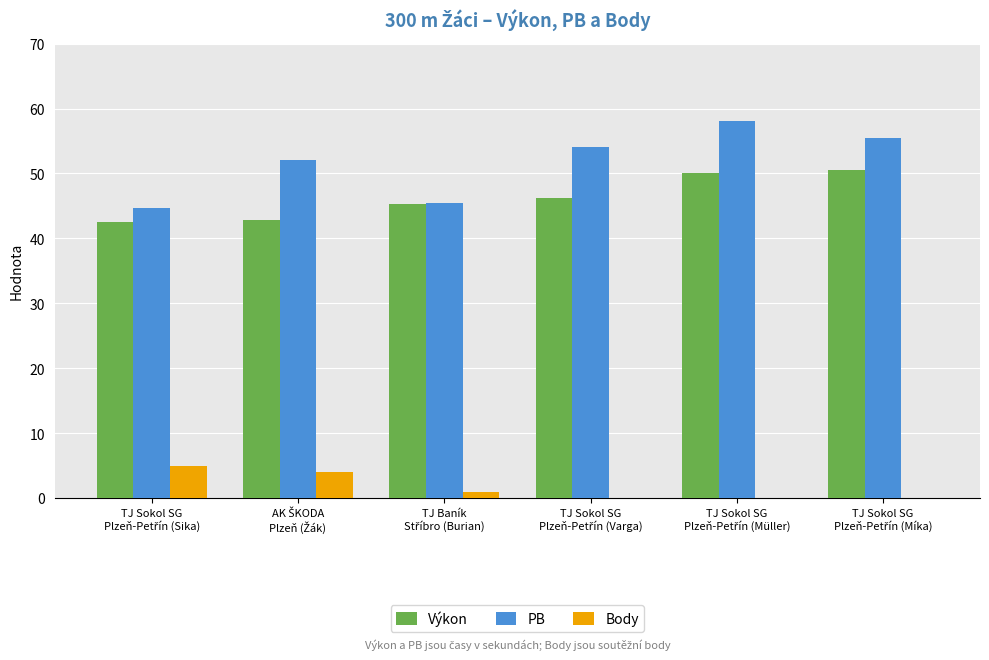

Which series has the largest total across all categories?

PB